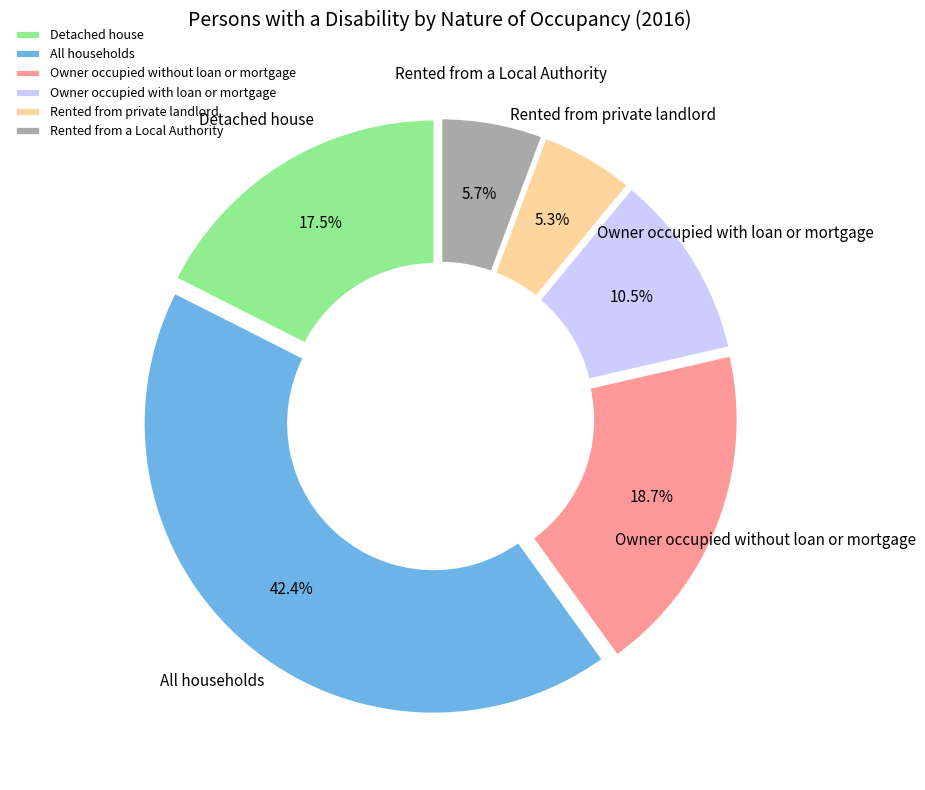

How many segments does this pie chart have?

6